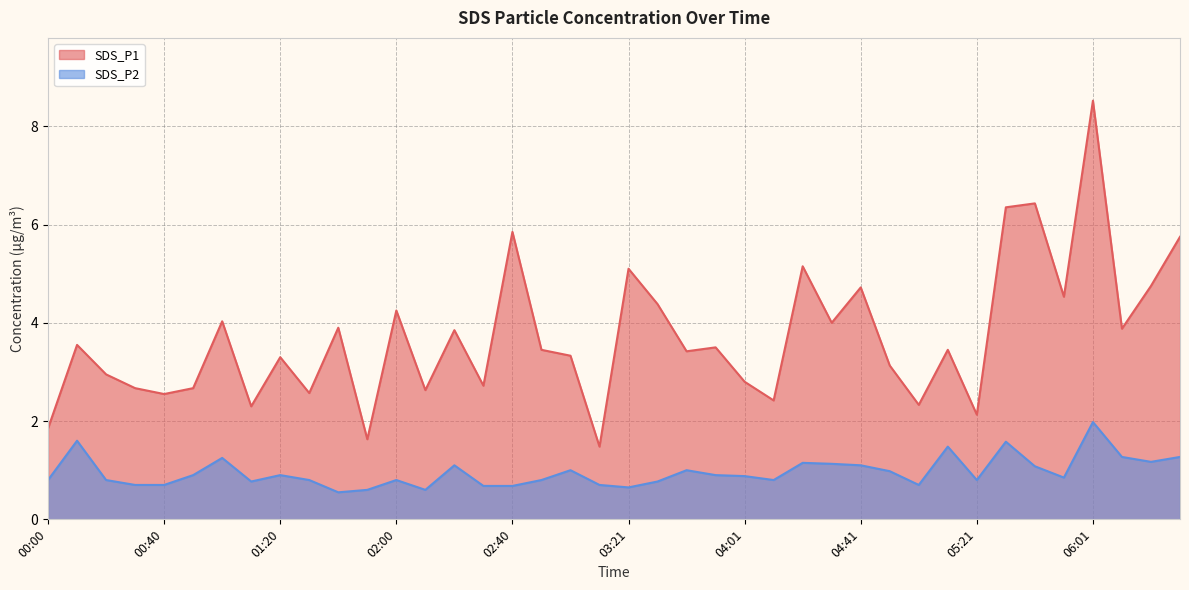

In SDS_P1, how many points are higher than both neighbors (excluding endpoints)?

14